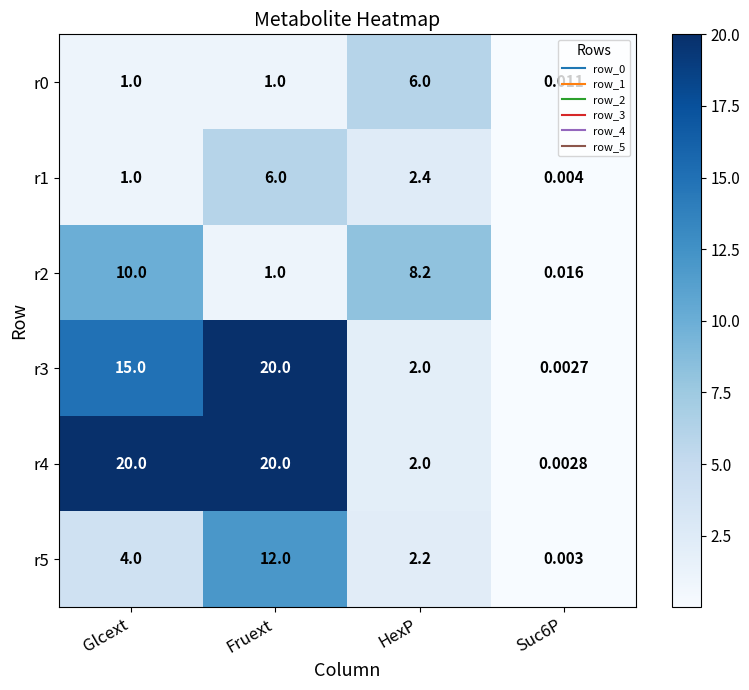

Count the number of data series in this chart.

6